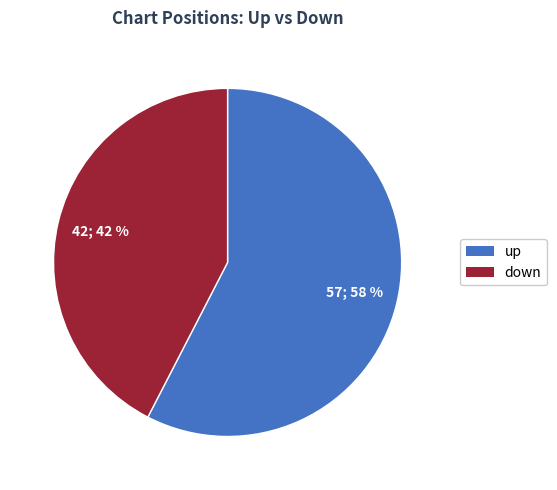

What is the ratio of the value at down to the value at up?

0.7